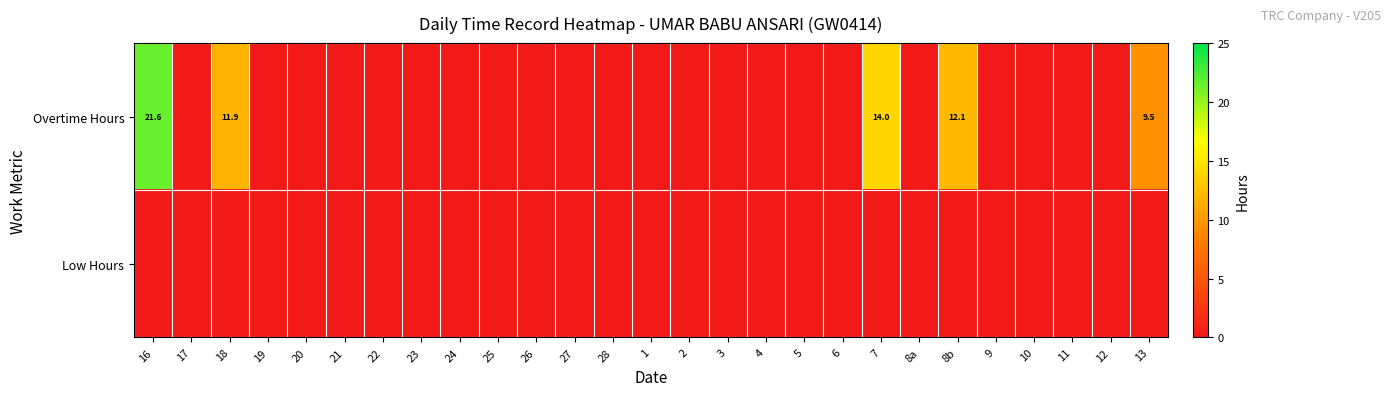

Is it true that Overtime Hours equals 18.2 at 7?

False